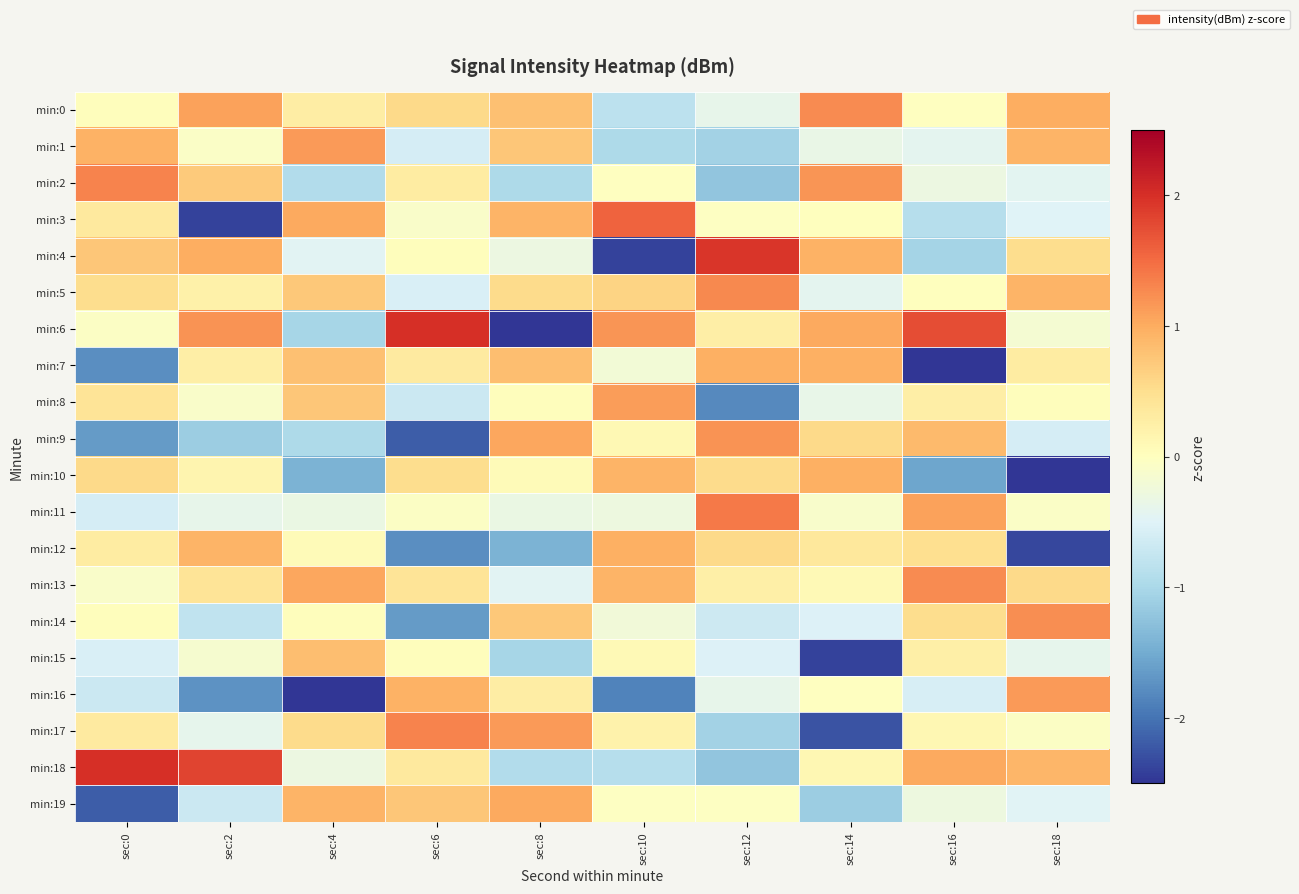

What is the spread (max minus min) of values at sec:0?

4.2